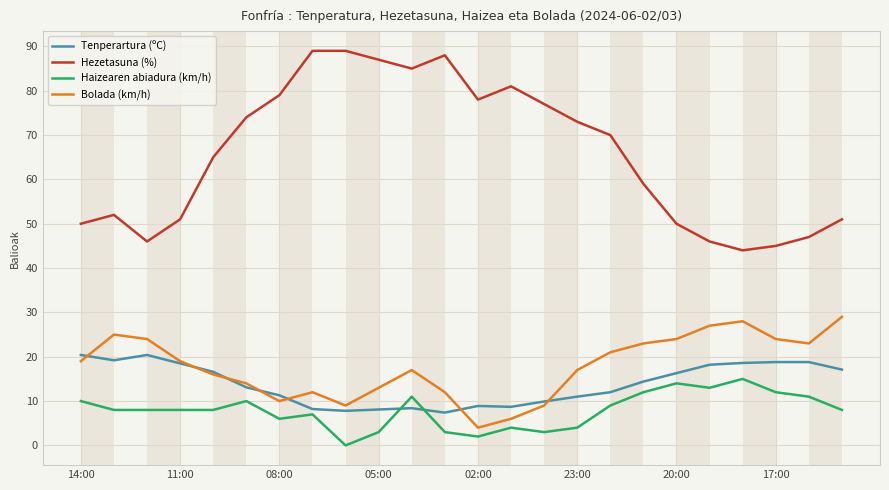

How many intersections are there between Haizearen abiadura (km/h) and Tenperartura (ºC)?

2